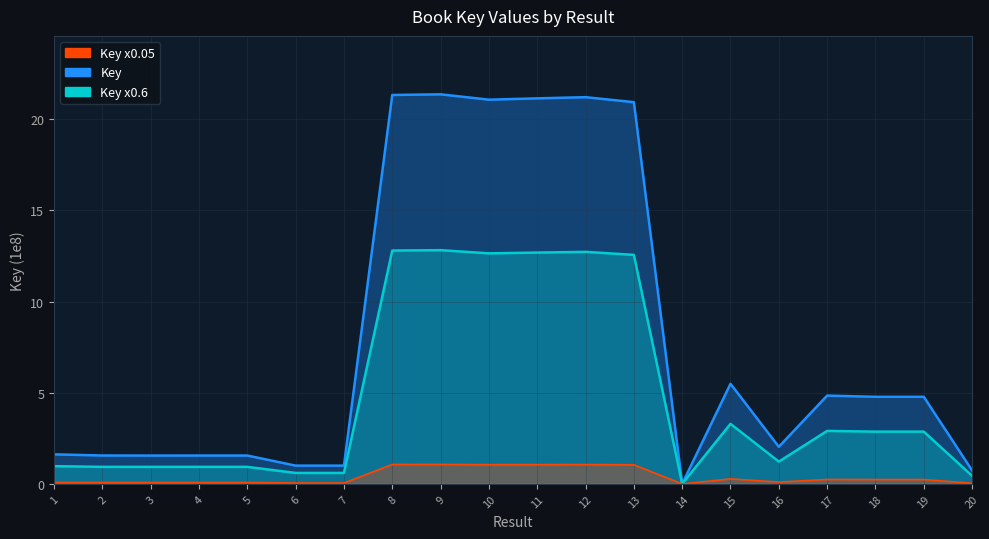

Reading left to right, transcribe all the data shown in this chart.

Key: 1=1.6	2=1.6	3=1.6	4=1.6	5=1.6	6=1.0	7=1.0	8=21.3	9=21.4	10=21.1	11=21.1	12=21.2	13=20.9	14=0.0	15=5.5	16=2.0	17=4.8	18=4.8	19=4.8	20=0.7
Key x0.6: 1=1.0	2=0.9	3=0.9	4=0.9	5=0.9	6=0.6	7=0.6	8=12.8	9=12.8	10=12.6	11=12.7	12=12.7	13=12.6	14=0.0	15=3.3	16=1.2	17=2.9	18=2.9	19=2.9	20=0.4
Key x0.05: 1=0.1	2=0.1	3=0.1	4=0.1	5=0.1	6=0.1	7=0.1	8=1.1	9=1.1	10=1.1	11=1.1	12=1.1	13=1.0	14=0.0	15=0.3	16=0.1	17=0.2	18=0.2	19=0.2	20=0.0